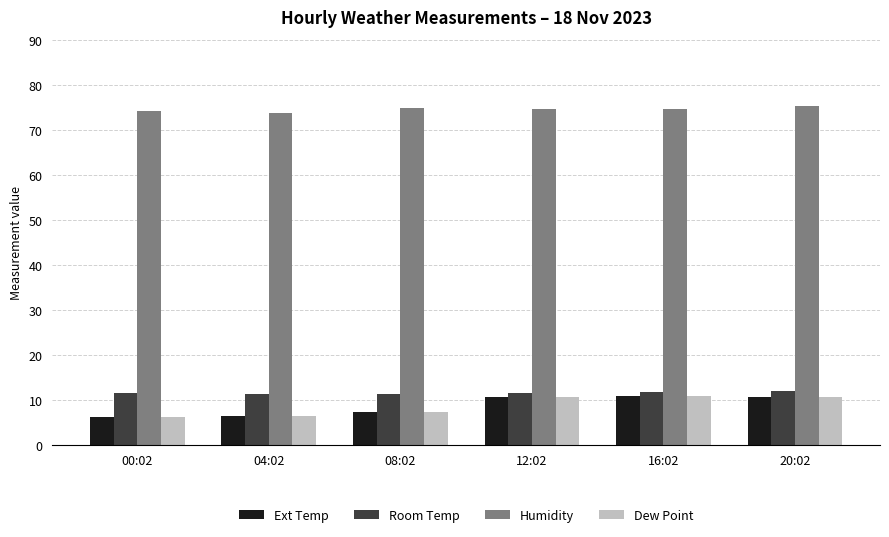

True or false: Ext Temp has a value of 3.2 at 08:02.

False